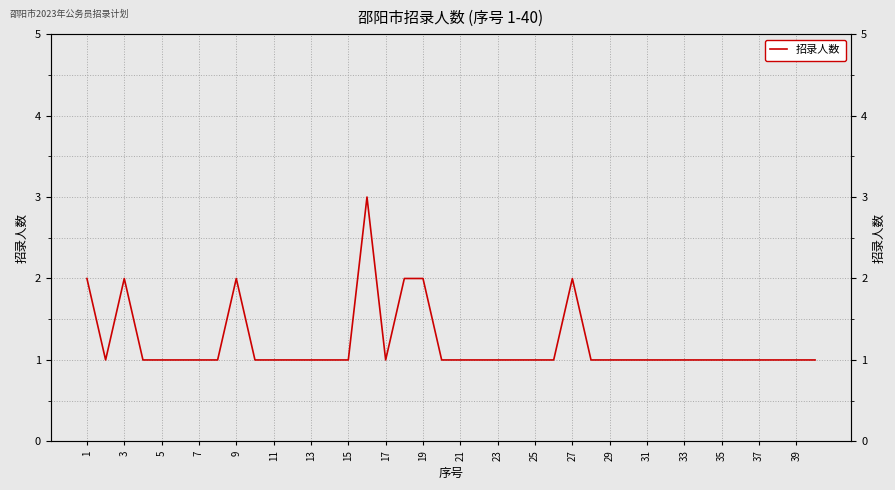

True or false: the data shows 1 at 9.

False